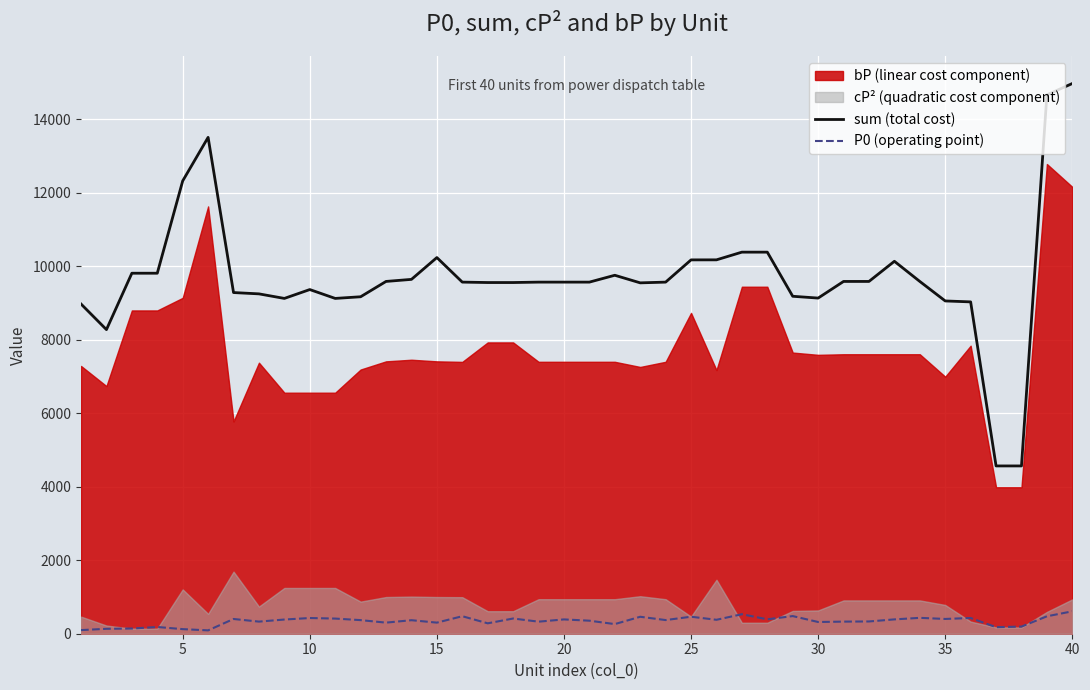

True or false: P0 (operating point) and sum (total cost) cross at least once.

False